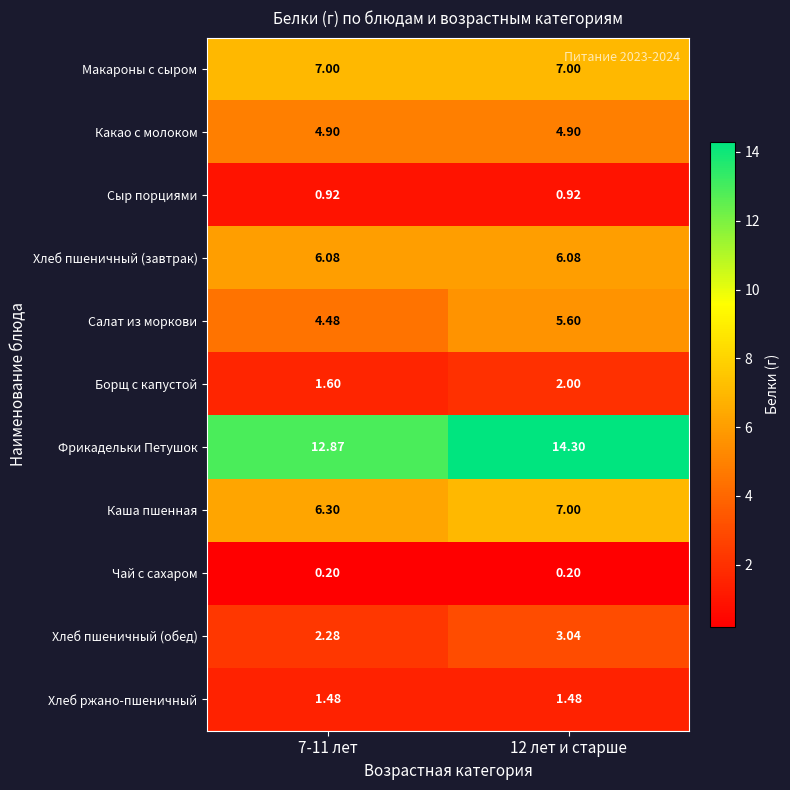

Which series has the largest total across all categories?

Фрикадельки Петушок